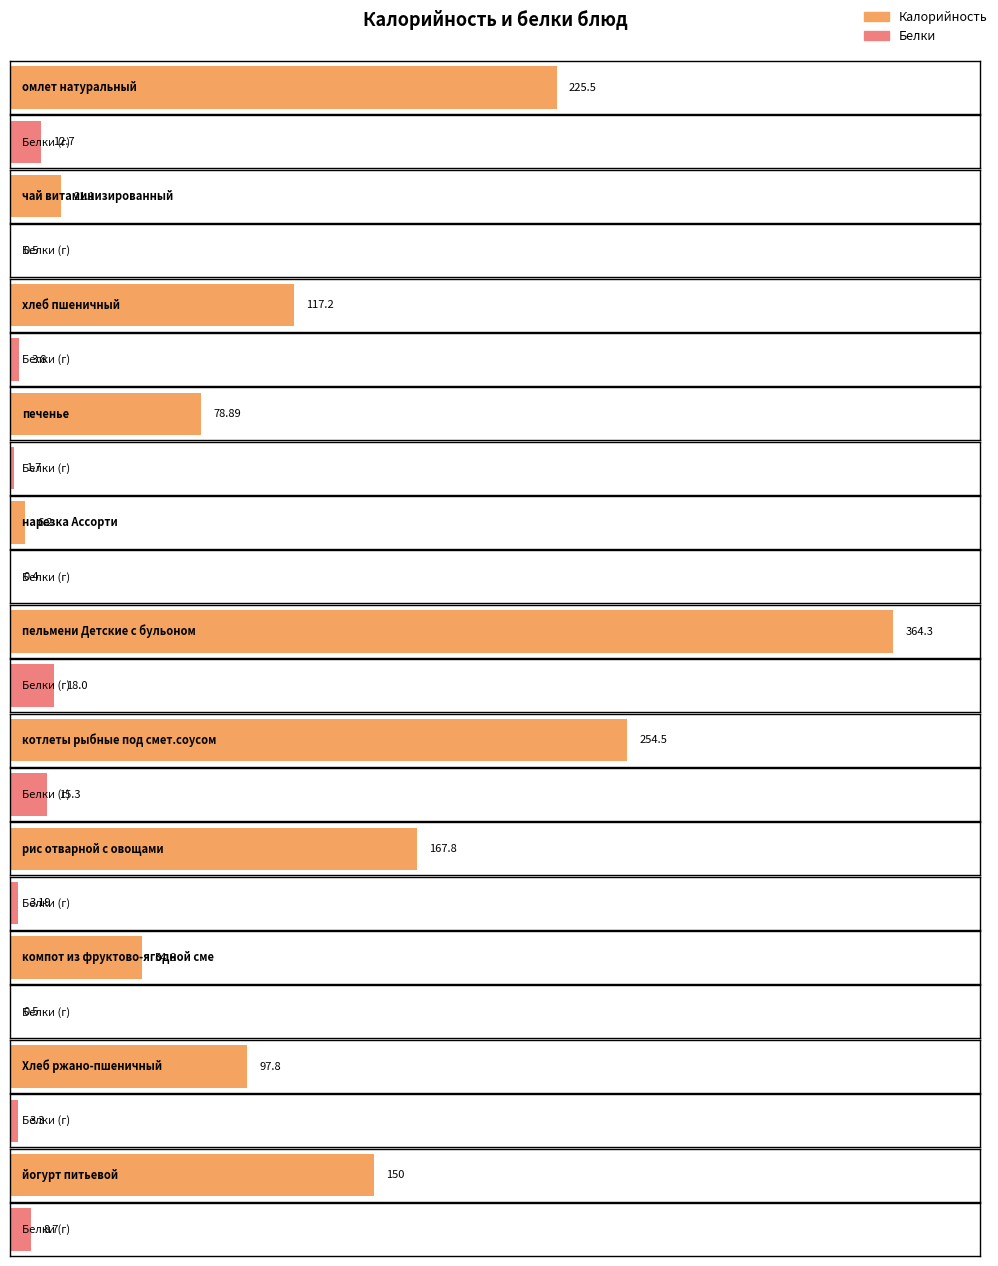

Reading left to right, transcribe all the data shown in this chart.

Калорийность: омлет натуральный=225.5	чай витаминизированный=21.1	хлеб пшеничный=117.2	печенье=78.9	нарезка Ассорти=6.2	пельмени Детские с бульоном=364.3	котлеты рыбные под смет.соусом=254.5	рис отварной с овощами=167.8	компот из фруктово-ягодной смеси=54.6	Хлеб ржано-пшеничный=97.8	йогурт питьевой=150.0
Белки: омлет натуральный=12.7	чай витаминизированный=0.5	хлеб пшеничный=3.8	печенье=1.7	нарезка Ассорти=0.4	пельмени Детские с бульоном=18.0	котлеты рыбные под смет.соусом=15.3	рис отварной с овощами=3.2	компот из фруктово-ягодной смеси=0.5	Хлеб ржано-пшеничный=3.3	йогурт питьевой=8.7